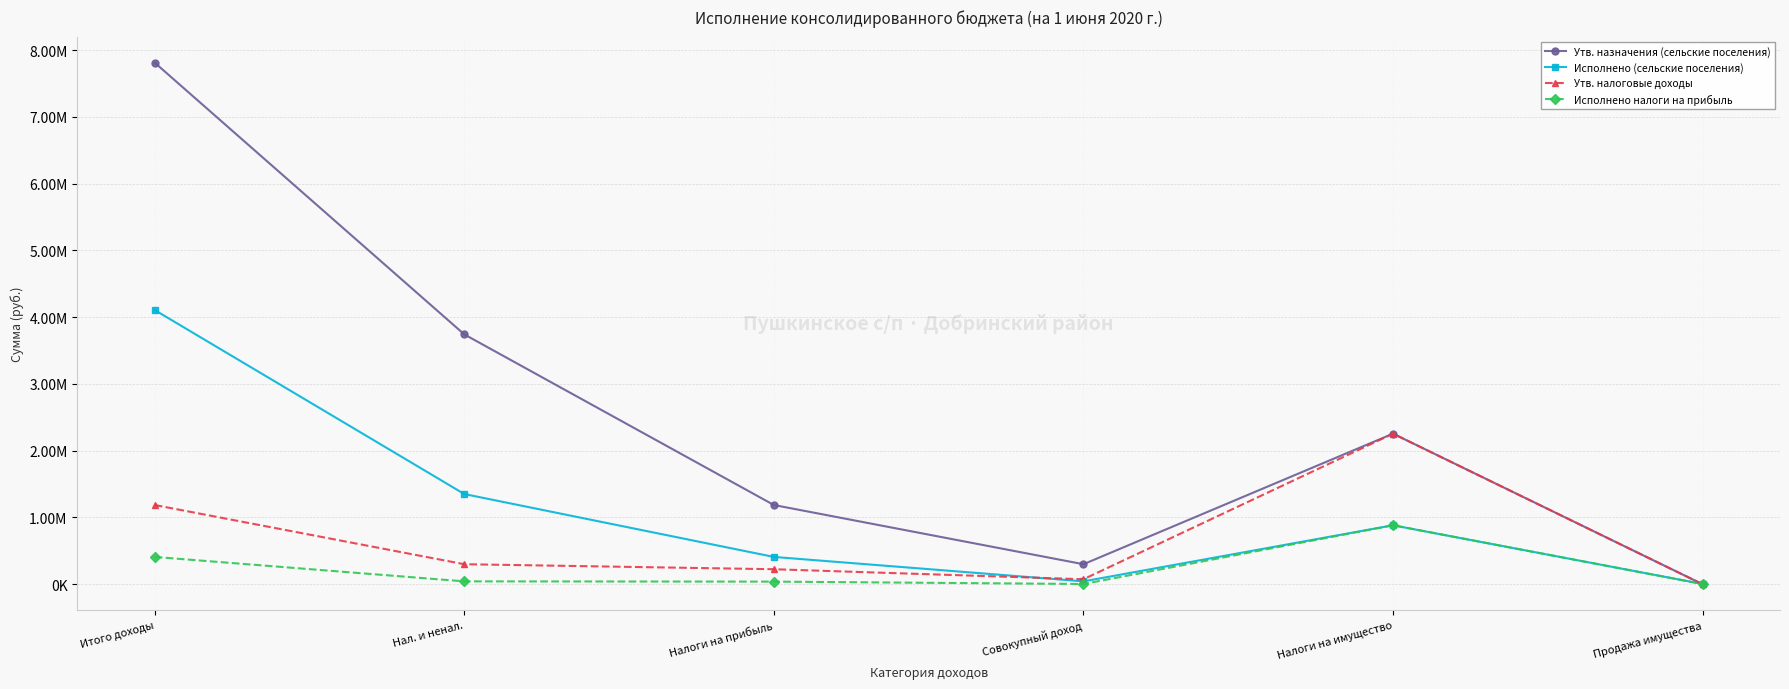

Between Нал. и ненал. and Налоги на имущество, which is larger?

Нал. и ненал.